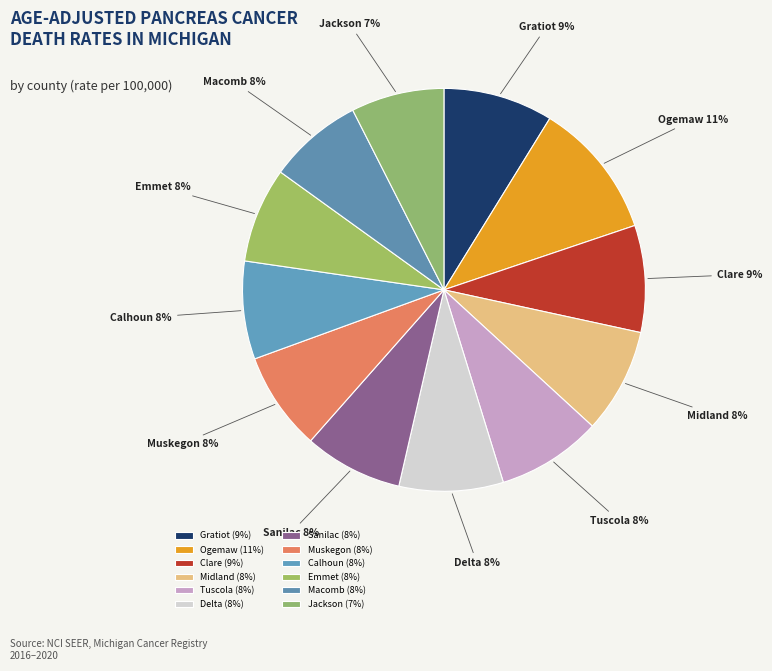

How many slices are in this pie chart?

12